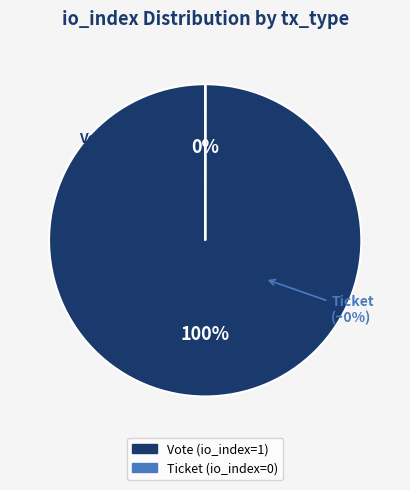

How many slices are in this pie chart?

2